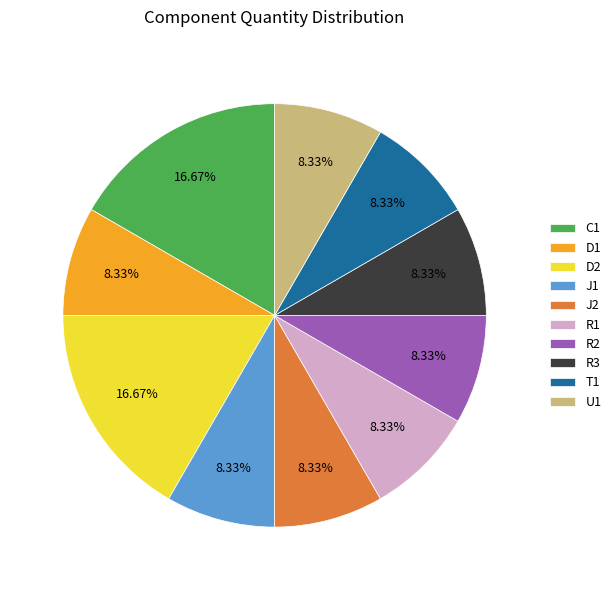

Is the sum of R3 and R2 greater than half?

No